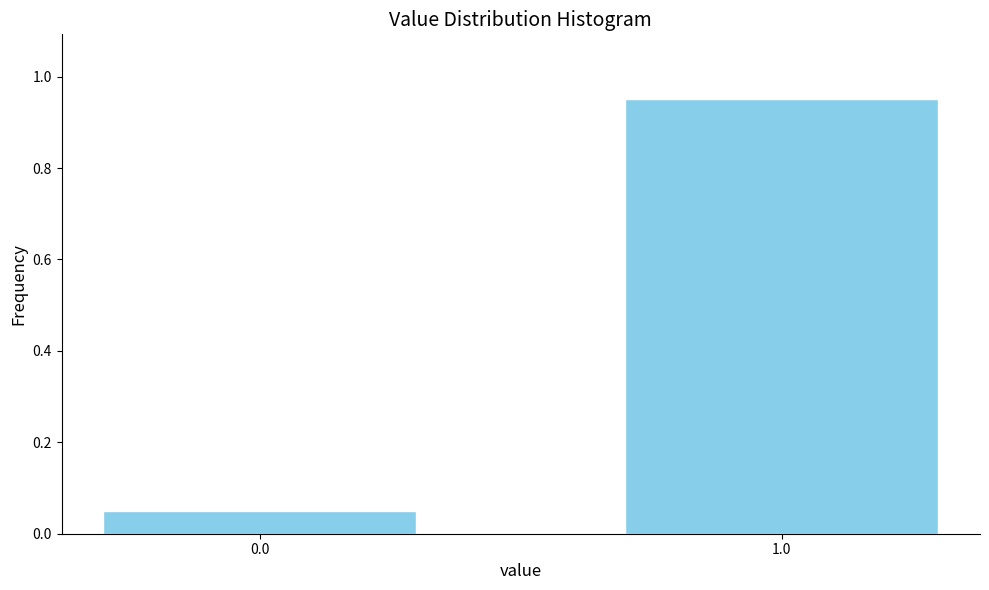

Between 1.0 and 0.0, which is larger?

1.0